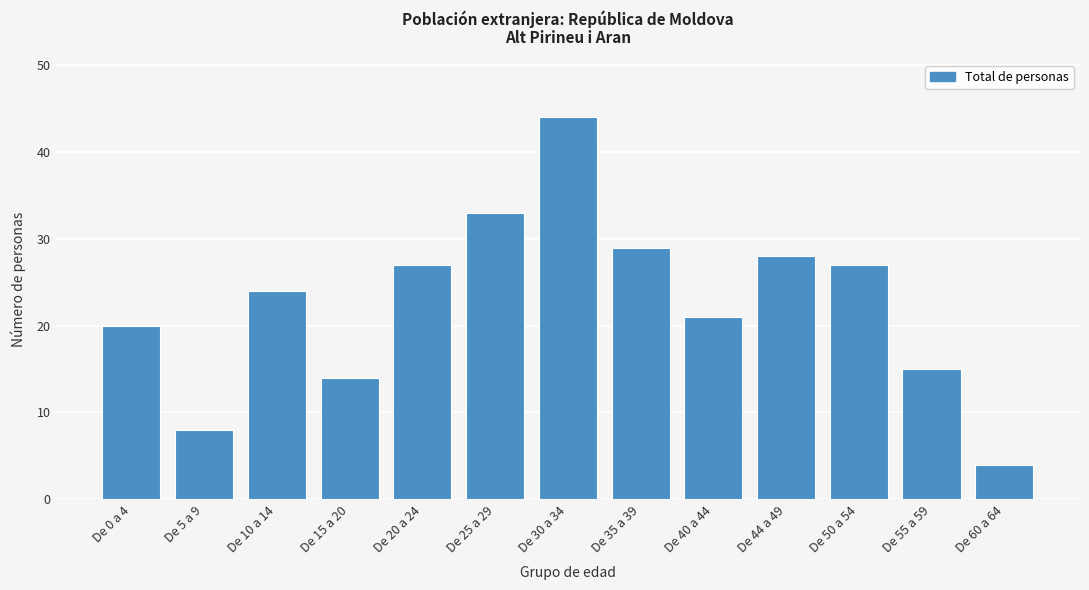

Reading right to left, list all the values displayed in this chart.

4	15	27	28	21	29	44	33	27	14	24	8	20